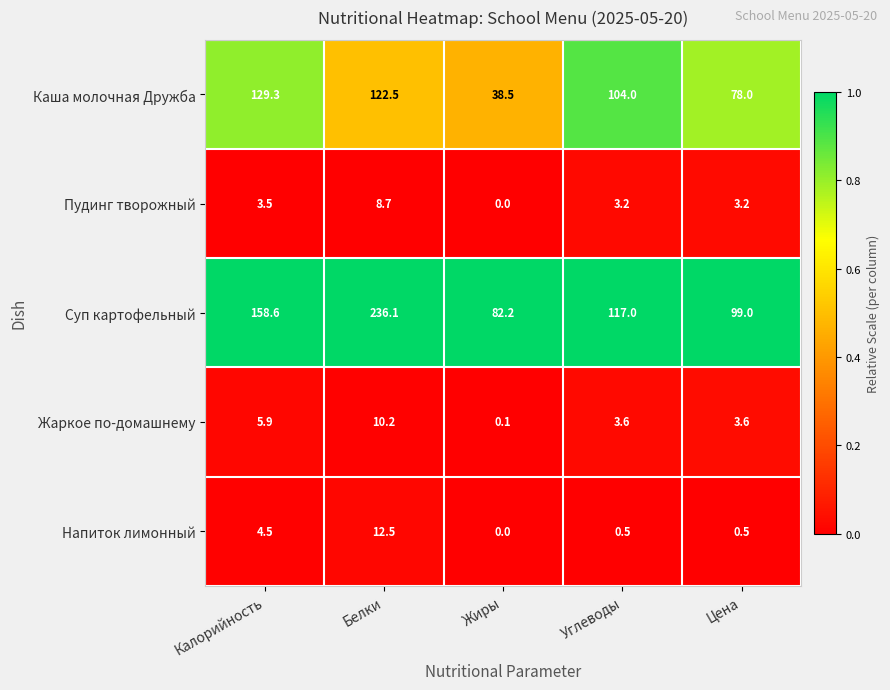

At how many categories does at least one series exceed 0?

5